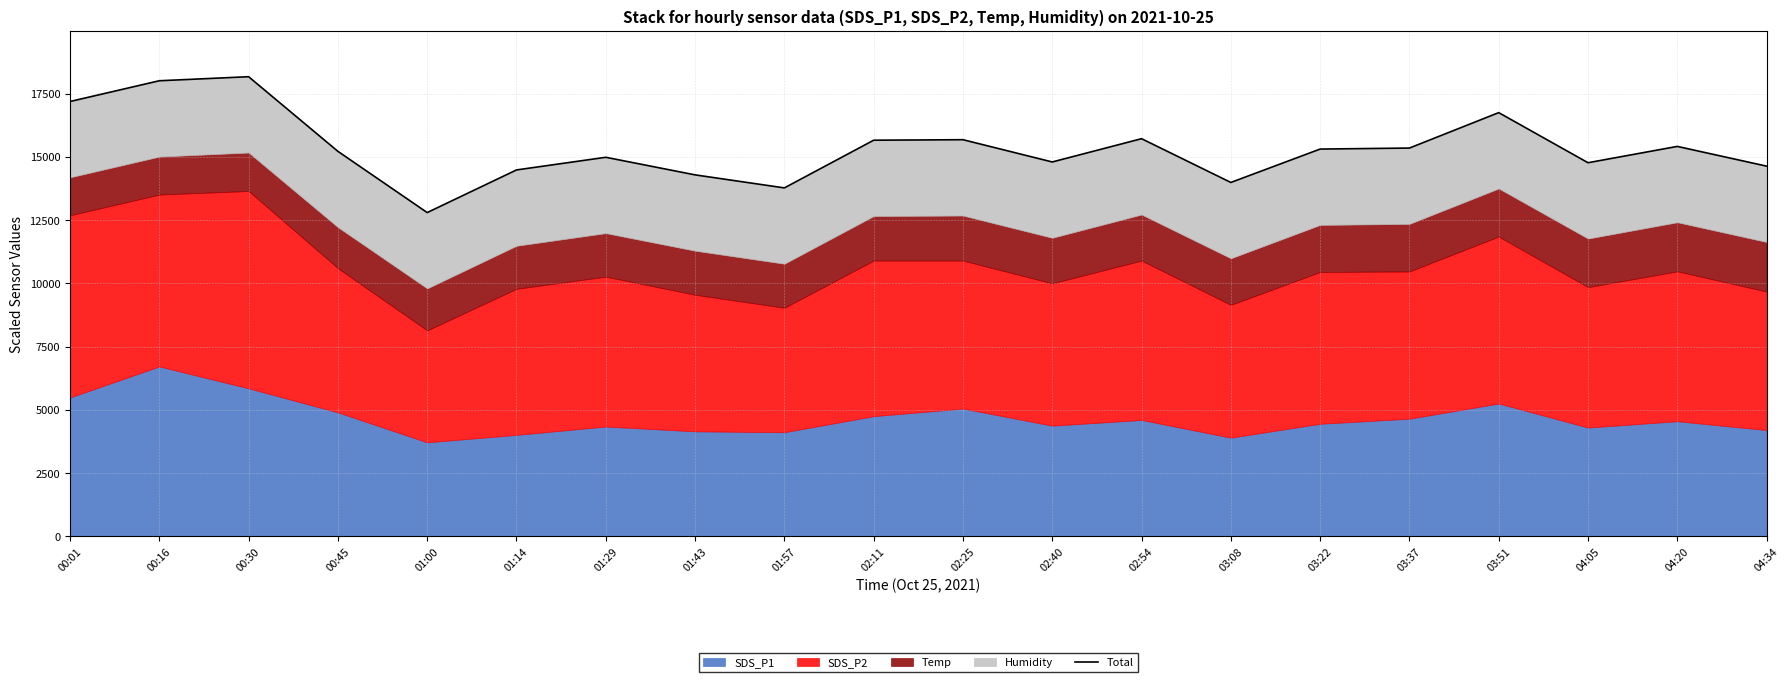

Reading left to right, transcribe all the data shown in this chart.

17187	18007	18167	15217	12797	14482	14982	14287	13772	15657	15677	14797	15717	13987	15307	15347	16747	14767	15412	14632